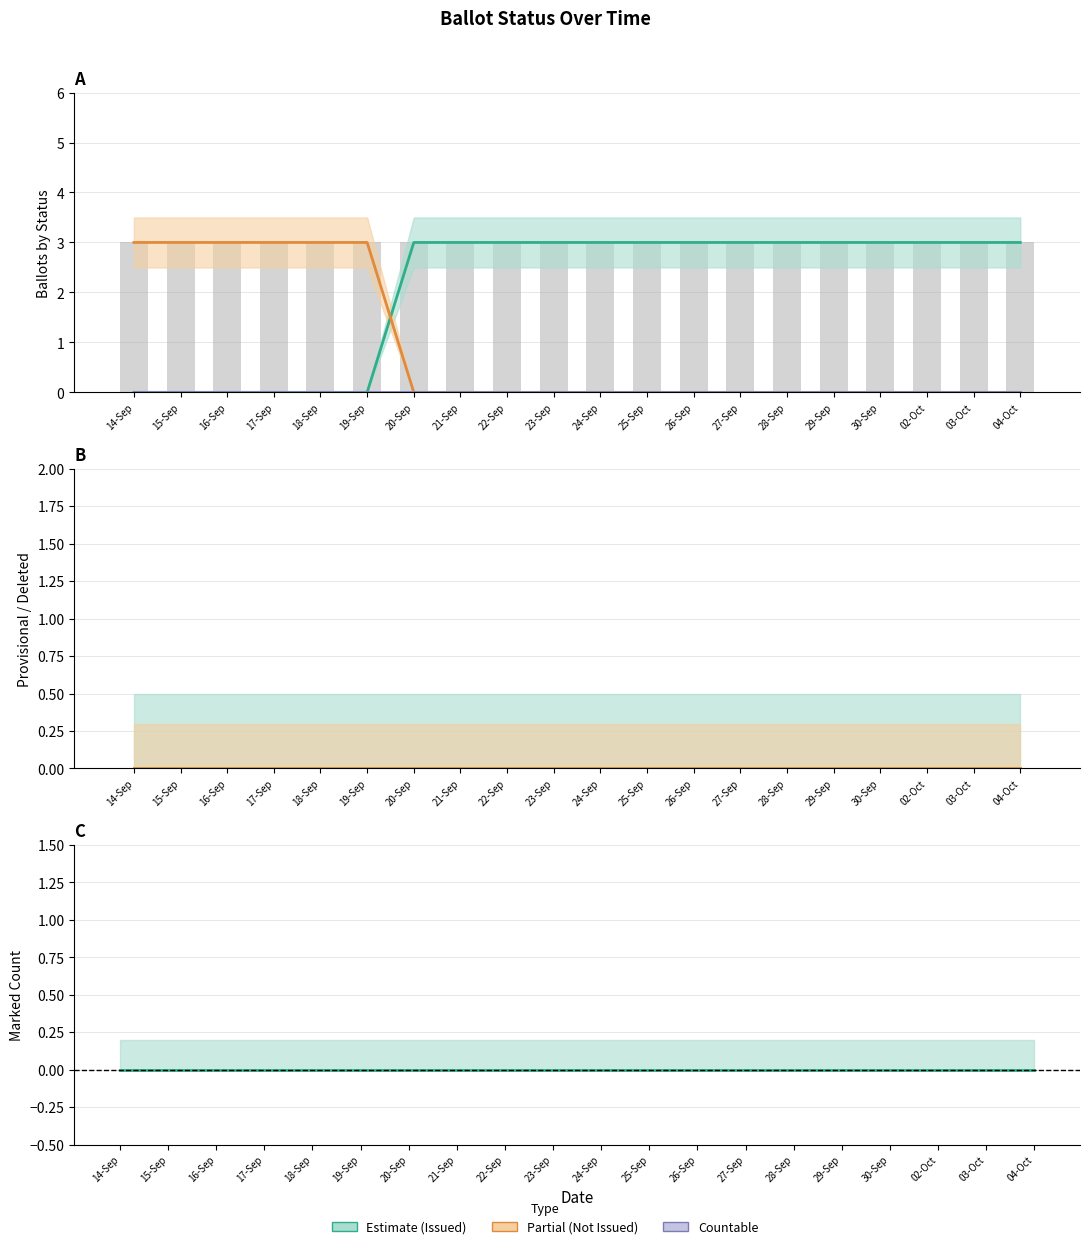

Reading left to right, what are all the values shown in this chart?

ISSUED: 14-Sep=0	15-Sep=0	16-Sep=0	17-Sep=0	18-Sep=0	19-Sep=0	20-Sep=3	21-Sep=3	22-Sep=3	23-Sep=3	24-Sep=3	25-Sep=3	26-Sep=3	27-Sep=3	28-Sep=3	29-Sep=3	30-Sep=3	02-Oct=3	03-Oct=3	04-Oct=3
NOT_ISSUED: 14-Sep=3	15-Sep=3	16-Sep=3	17-Sep=3	18-Sep=3	19-Sep=3	20-Sep=0	21-Sep=0	22-Sep=0	23-Sep=0	24-Sep=0	25-Sep=0	26-Sep=0	27-Sep=0	28-Sep=0	29-Sep=0	30-Sep=0	02-Oct=0	03-Oct=0	04-Oct=0
COUNTABLE: 14-Sep=0	15-Sep=0	16-Sep=0	17-Sep=0	18-Sep=0	19-Sep=0	20-Sep=0	21-Sep=0	22-Sep=0	23-Sep=0	24-Sep=0	25-Sep=0	26-Sep=0	27-Sep=0	28-Sep=0	29-Sep=0	30-Sep=0	02-Oct=0	03-Oct=0	04-Oct=0
PROVISIONAL: 14-Sep=0	15-Sep=0	16-Sep=0	17-Sep=0	18-Sep=0	19-Sep=0	20-Sep=0	21-Sep=0	22-Sep=0	23-Sep=0	24-Sep=0	25-Sep=0	26-Sep=0	27-Sep=0	28-Sep=0	29-Sep=0	30-Sep=0	02-Oct=0	03-Oct=0	04-Oct=0
DELETED: 14-Sep=0	15-Sep=0	16-Sep=0	17-Sep=0	18-Sep=0	19-Sep=0	20-Sep=0	21-Sep=0	22-Sep=0	23-Sep=0	24-Sep=0	25-Sep=0	26-Sep=0	27-Sep=0	28-Sep=0	29-Sep=0	30-Sep=0	02-Oct=0	03-Oct=0	04-Oct=0
MARKED: 14-Sep=0	15-Sep=0	16-Sep=0	17-Sep=0	18-Sep=0	19-Sep=0	20-Sep=0	21-Sep=0	22-Sep=0	23-Sep=0	24-Sep=0	25-Sep=0	26-Sep=0	27-Sep=0	28-Sep=0	29-Sep=0	30-Sep=0	02-Oct=0	03-Oct=0	04-Oct=0